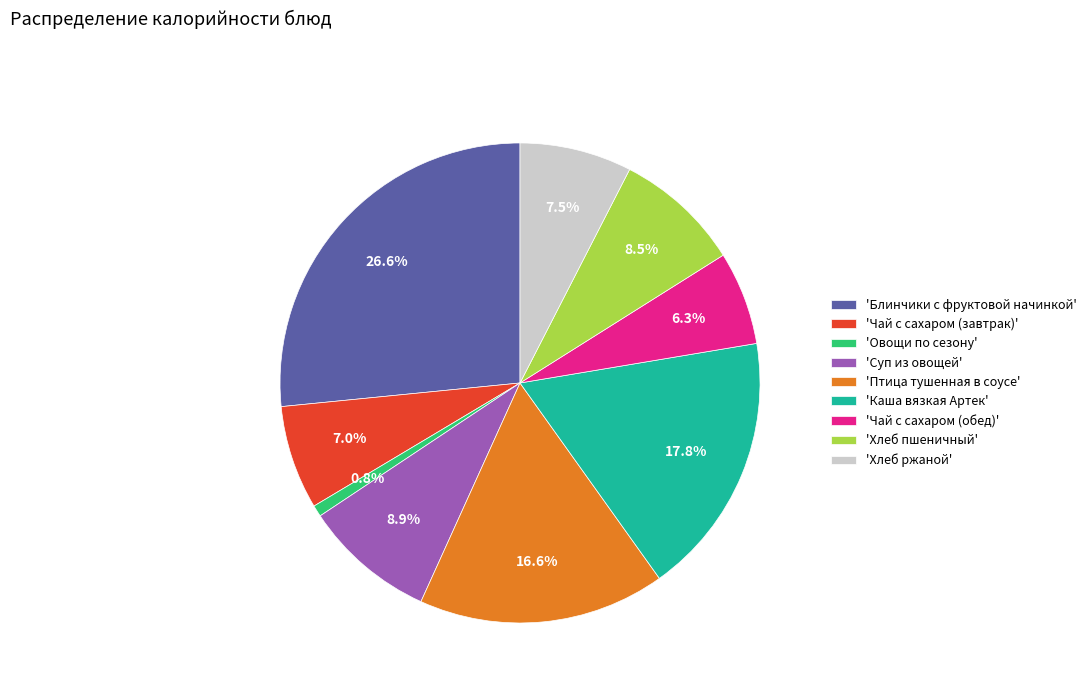

Combined, what portion of the pie is 'Чай с сахаром (обед)' and 'Чай с сахаром (завтрак)'?

13.3%